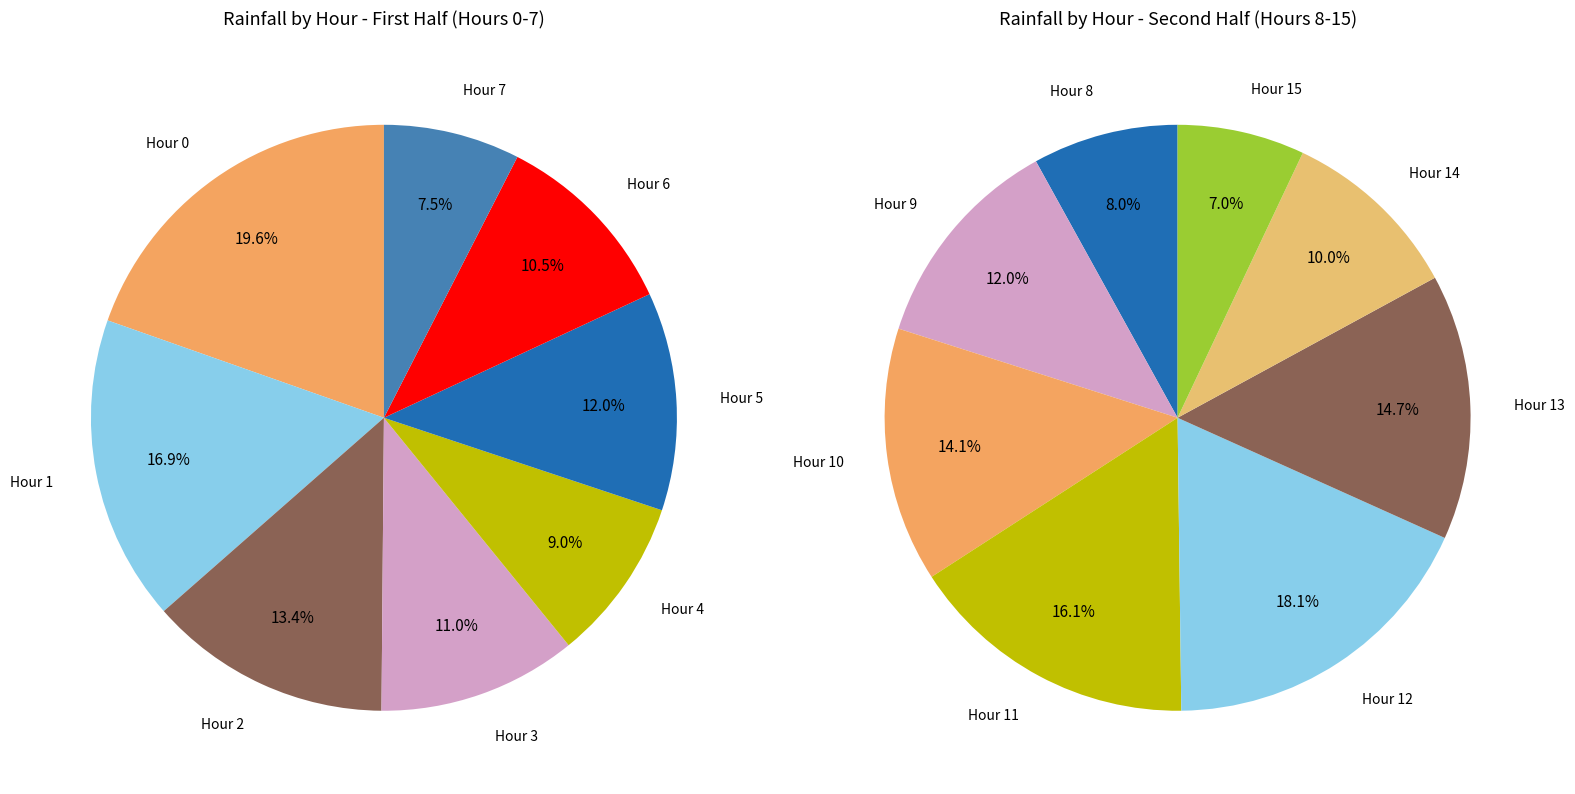

Is there any slice that represents more than half of the pie?

No